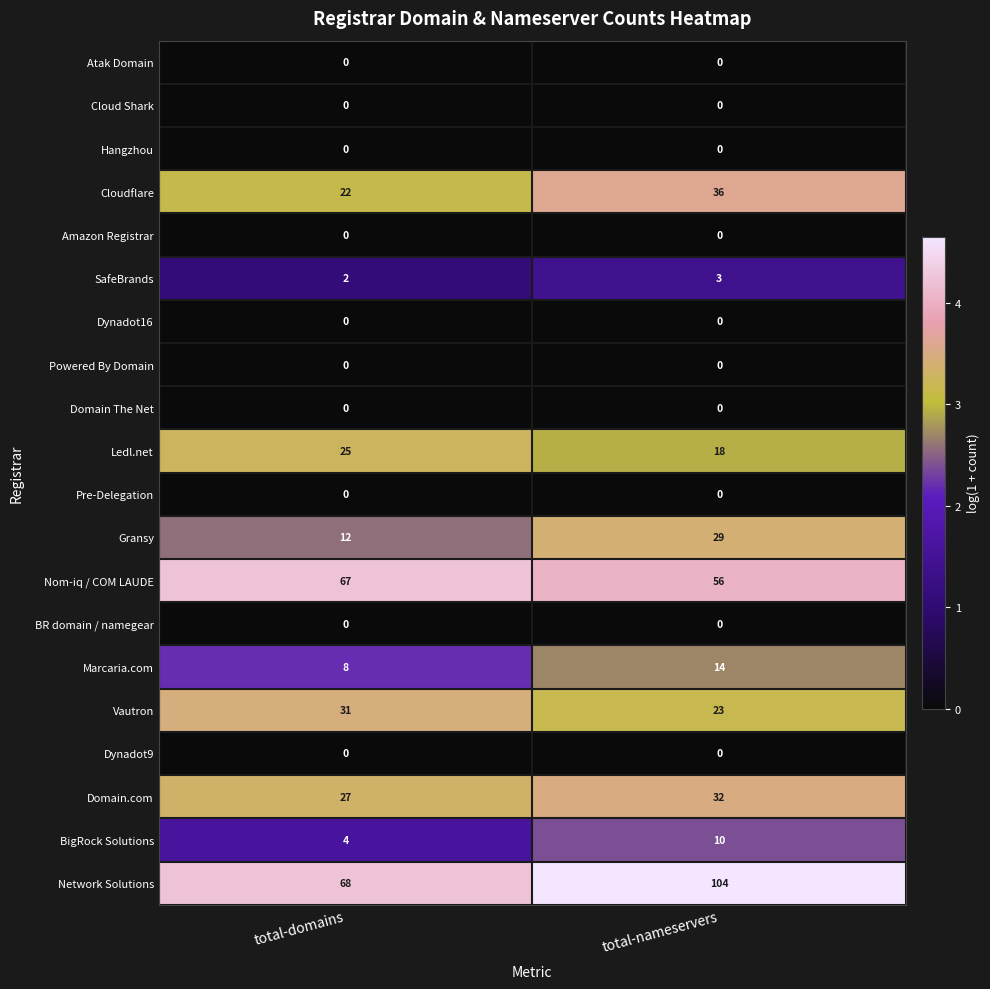

At how many categories does at least one series exceed 3?

2